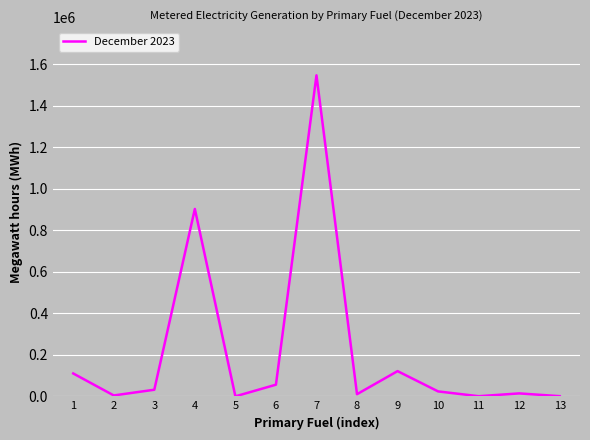

Approximately how many times larger is the value at 6 compared to 8?

5.2